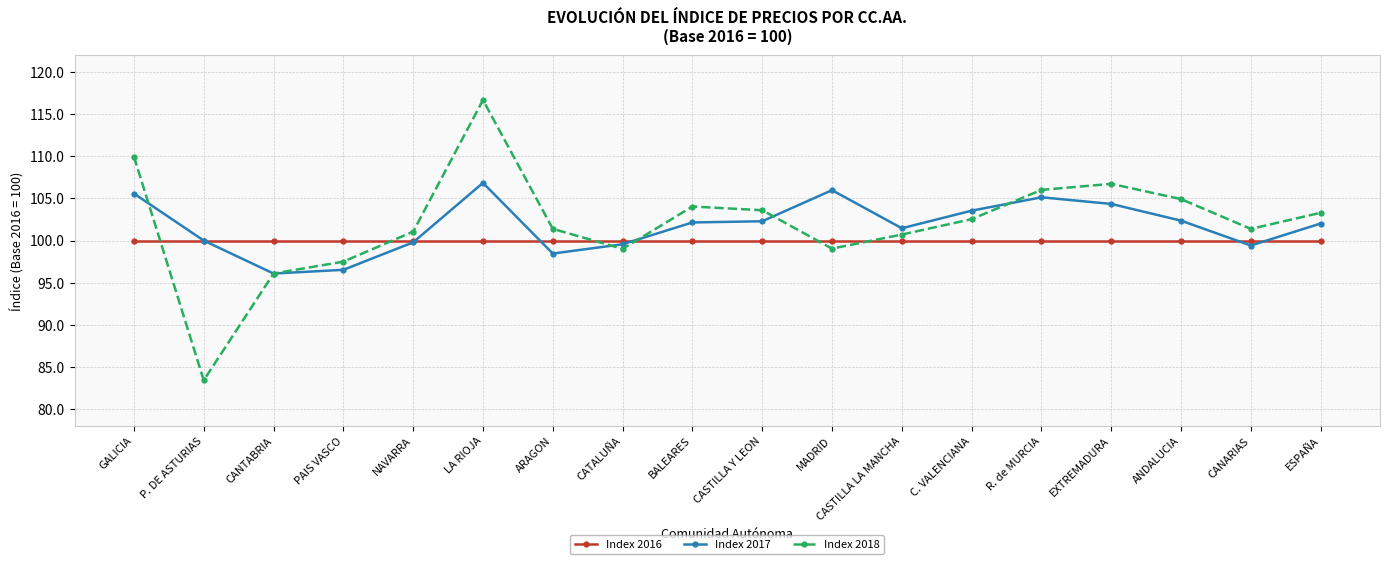

How many lines are shown in the chart?

3